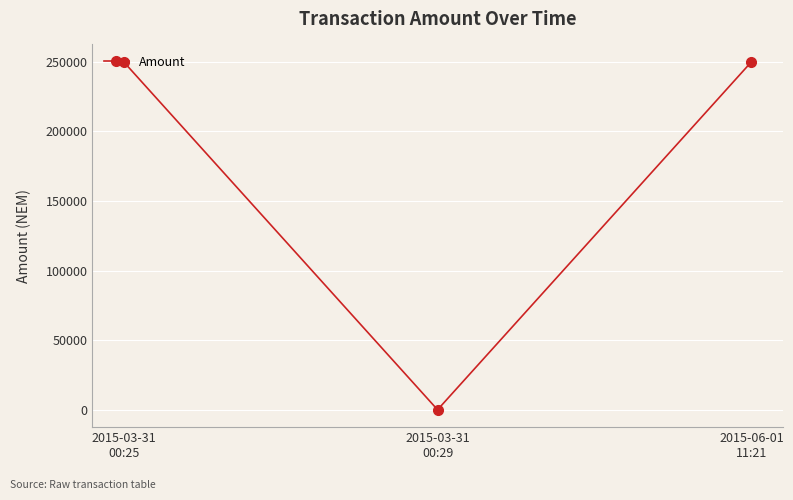

What is the label of the 3rd point from the right?

2015-03-31
00:25